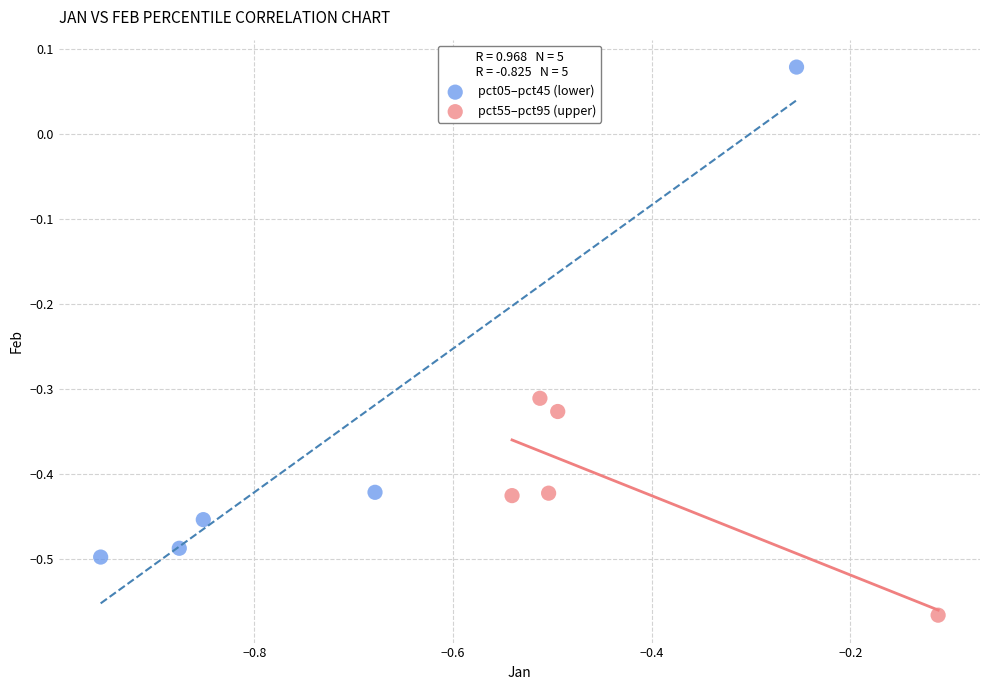

Which series reaches the minimum Y coordinate?

pct55–pct95 (upper)